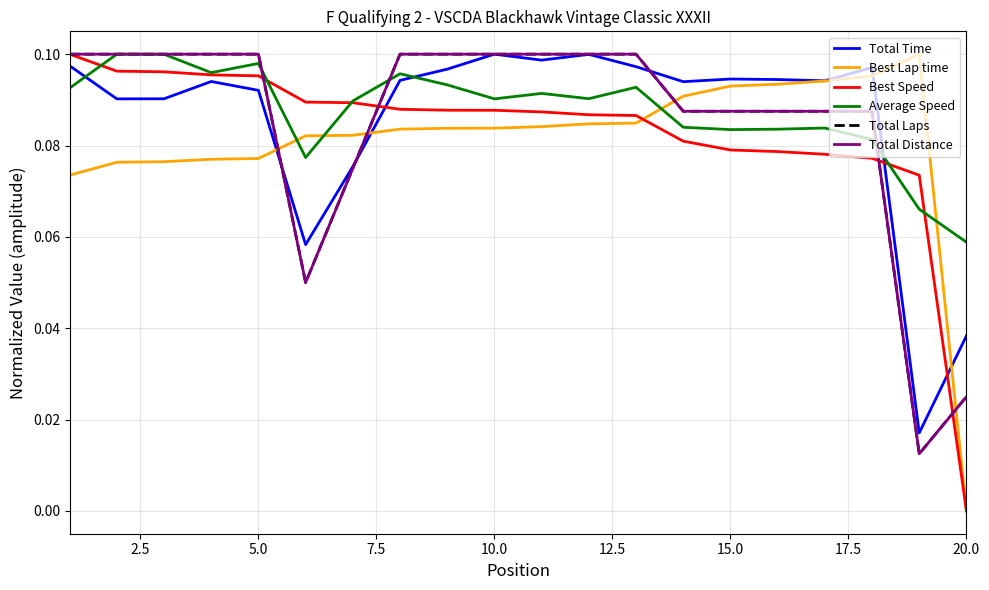

Does the chart display data point markers on the line(s)?

No